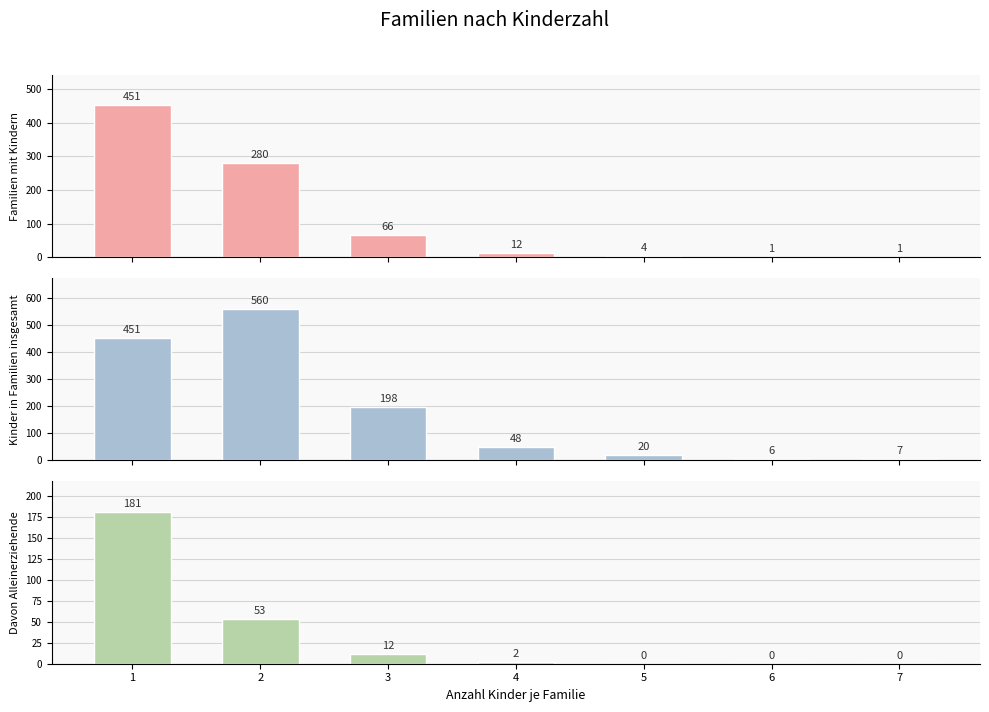

List the series in order of their peak value, lowest first.

Davon Alleinerziehende, Familien mit Kindern, Kinder in Familien insgesamt